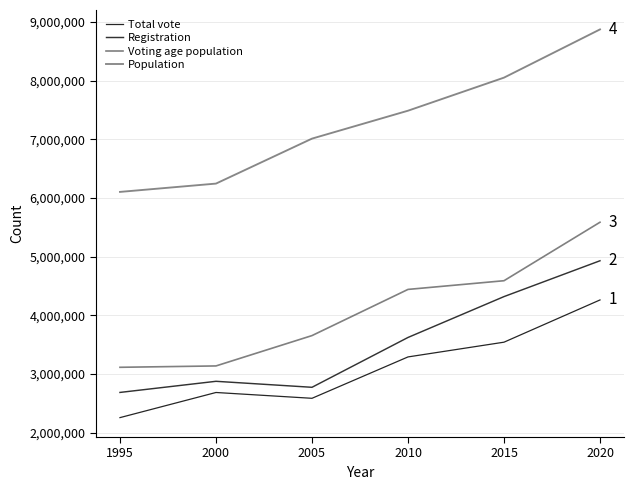

Does the chart display data point markers on the line(s)?

No